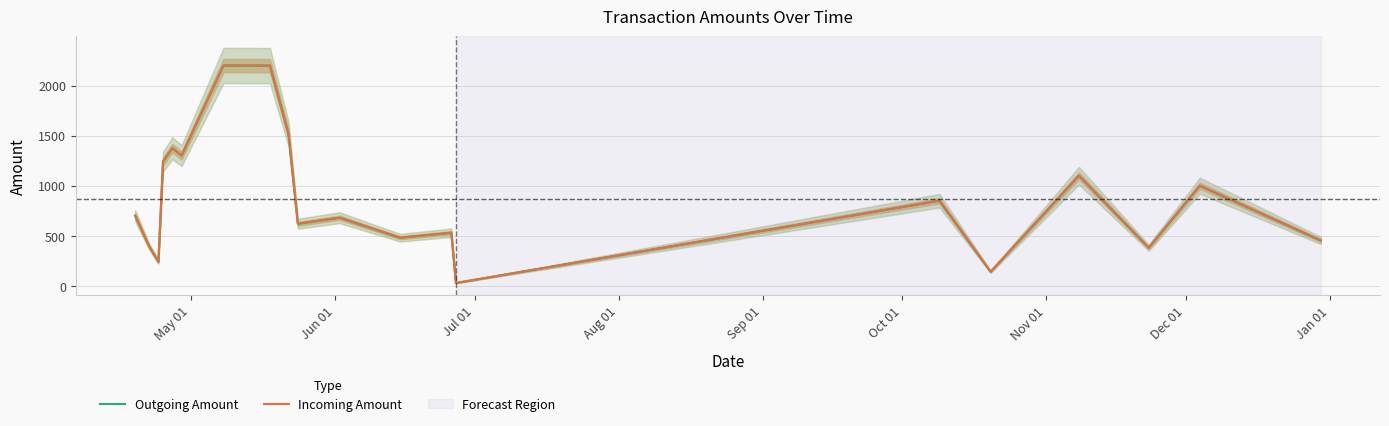

Does the chart have visible grid lines?

Yes